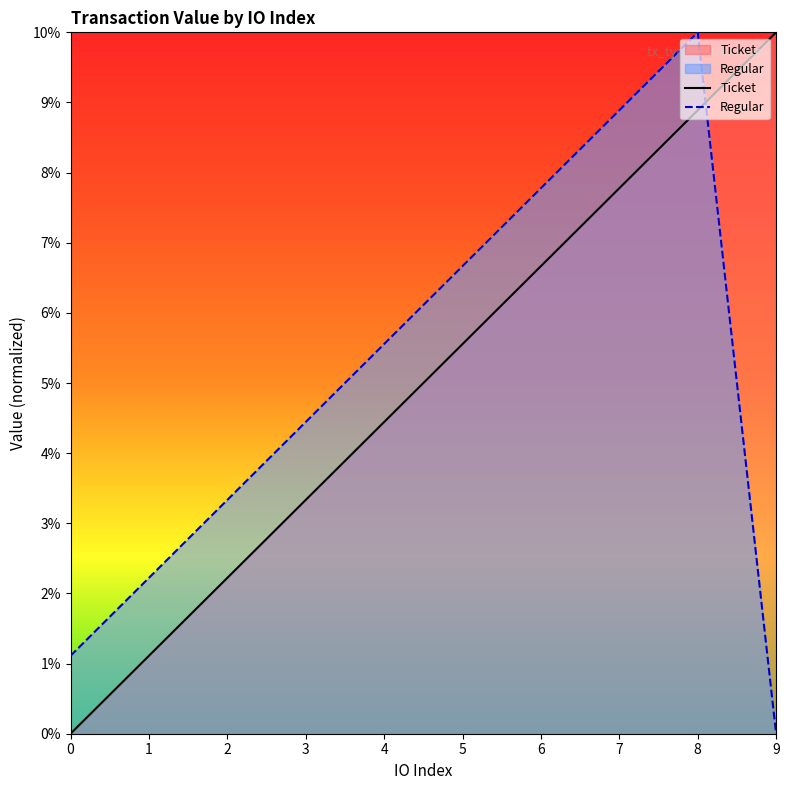

Rank the series at 9 from highest to lowest value.

Ticket, Regular